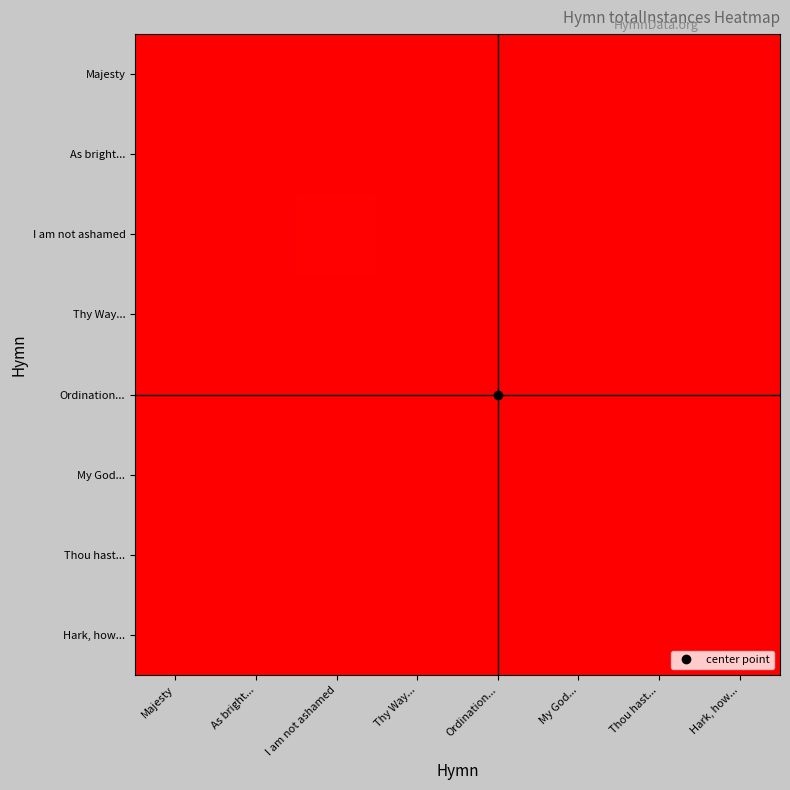

Reading left to right, what are all the values shown in this chart?

Majesty: Majesty=0.0	As bright...=0.0	I am not ashamed=0.0	Thy Way...=0.0	Ordination...=0.0	My God...=0.0	Thou hast...=0.0	Hark, how...=0.0
As bright...: Majesty=0.0	As bright...=0.0	I am not ashamed=0.0	Thy Way...=0.0	Ordination...=0.0	My God...=0.0	Thou hast...=0.0	Hark, how...=0.0
I am not ashamed: Majesty=0.0	As bright...=0.0	I am not ashamed=0.0	Thy Way...=0.0	Ordination...=0.0	My God...=0.0	Thou hast...=0.0	Hark, how...=0.0
Thy Way...: Majesty=0.0	As bright...=0.0	I am not ashamed=0.0	Thy Way...=0.0	Ordination...=0.0	My God...=0.0	Thou hast...=0.0	Hark, how...=0.0
Ordination...: Majesty=0.0	As bright...=0.0	I am not ashamed=0.0	Thy Way...=0.0	Ordination...=0.0	My God...=0.0	Thou hast...=0.0	Hark, how...=0.0
My God...: Majesty=0.0	As bright...=0.0	I am not ashamed=0.0	Thy Way...=0.0	Ordination...=0.0	My God...=0.0	Thou hast...=0.0	Hark, how...=0.0
Thou hast...: Majesty=0.0	As bright...=0.0	I am not ashamed=0.0	Thy Way...=0.0	Ordination...=0.0	My God...=0.0	Thou hast...=0.0	Hark, how...=0.0
Hark, how...: Majesty=0.0	As bright...=0.0	I am not ashamed=0.0	Thy Way...=0.0	Ordination...=0.0	My God...=0.0	Thou hast...=0.0	Hark, how...=0.0